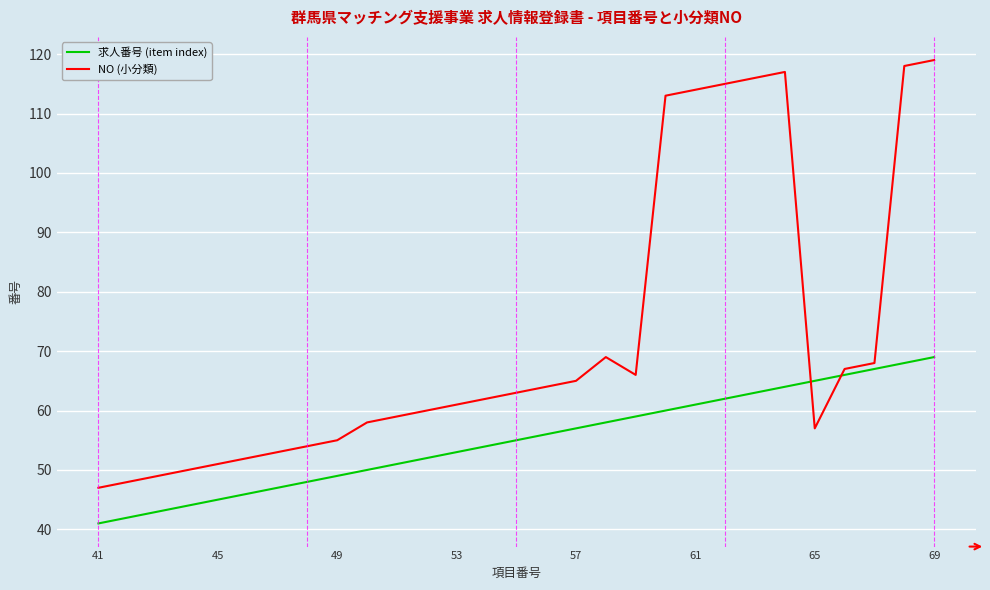

What is the minimum value for 求人番号 (item index)?

41